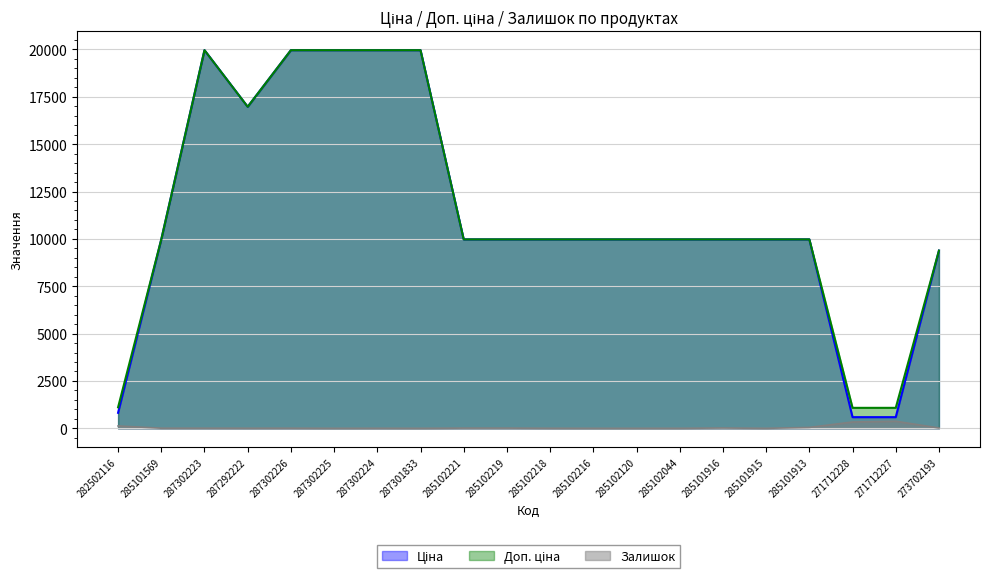

Reading right to left, extract all data points from this chart.

Ціна: 273702193=9384.0	271712227=589.9	271712228=589.9	285101913=9975.0	285101915=9975.0	285101916=9975.0	285102044=9975.0	285102120=9975.0	285102216=9975.0	285102218=9975.0	285102219=9975.0	285102221=9975.0	287301833=19964.2	287302224=19964.2	287302225=19964.2	287302226=19964.2	287292222=16976.3	287302223=19964.2	285101569=9975.0	282502116=818.5
Доп. ціна: 273702193=9384.0	271712227=1081.7	271712228=1081.7	285101913=9975.0	285101915=9975.0	285101916=9975.0	285102044=9975.0	285102120=9975.0	285102216=9975.0	285102218=9975.0	285102219=9975.0	285102221=9975.0	287301833=19964.2	287302224=19964.2	287302225=19964.2	287302226=19964.2	287292222=16976.3	287302223=19964.2	285101569=9975.0	282502116=1109.2
Залишок: 273702193=18.0	271712227=374.0	271712228=334.0	285101913=48.0	285101915=0.0	285101916=16.0	285102044=1.0	285102120=0.0	285102216=0.0	285102218=3.0	285102219=11.0	285102221=11.0	287301833=0.0	287302224=3.0	287302225=0.0	287302226=6.0	287292222=5.0	287302223=7.0	285101569=7.0	282502116=125.0